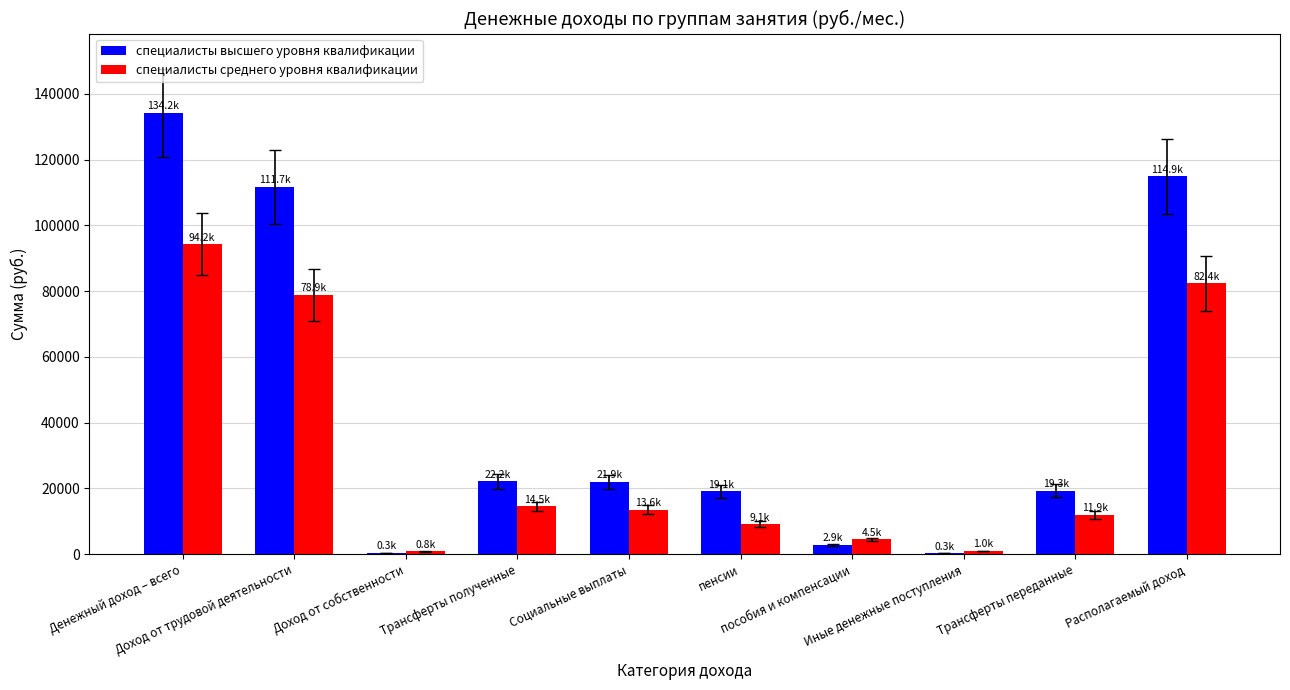

What is the sum of all специалисты среднего уровня квалификации values?

310801.4